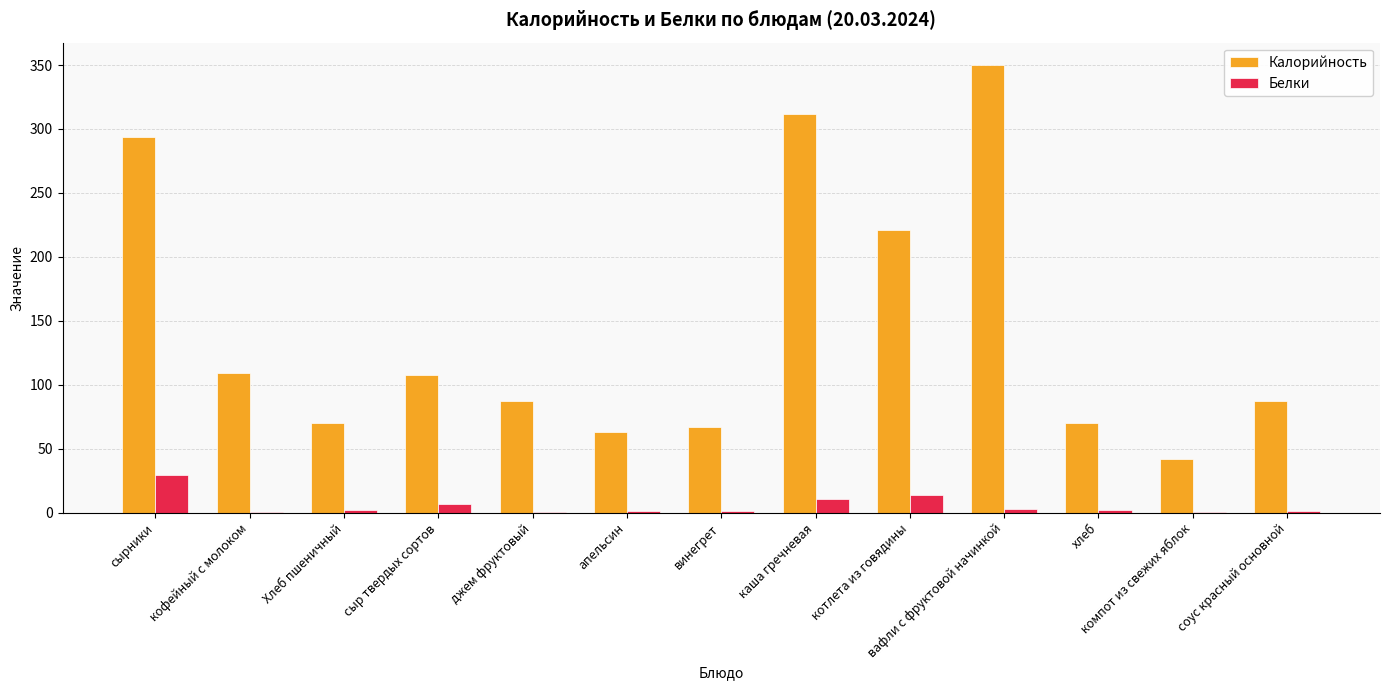

The Калорийность series shows 153.6 at кофейный с молоком. True or false?

False